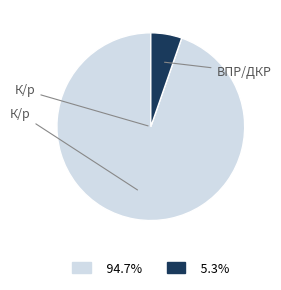

Does any single category account for the majority?

Yes